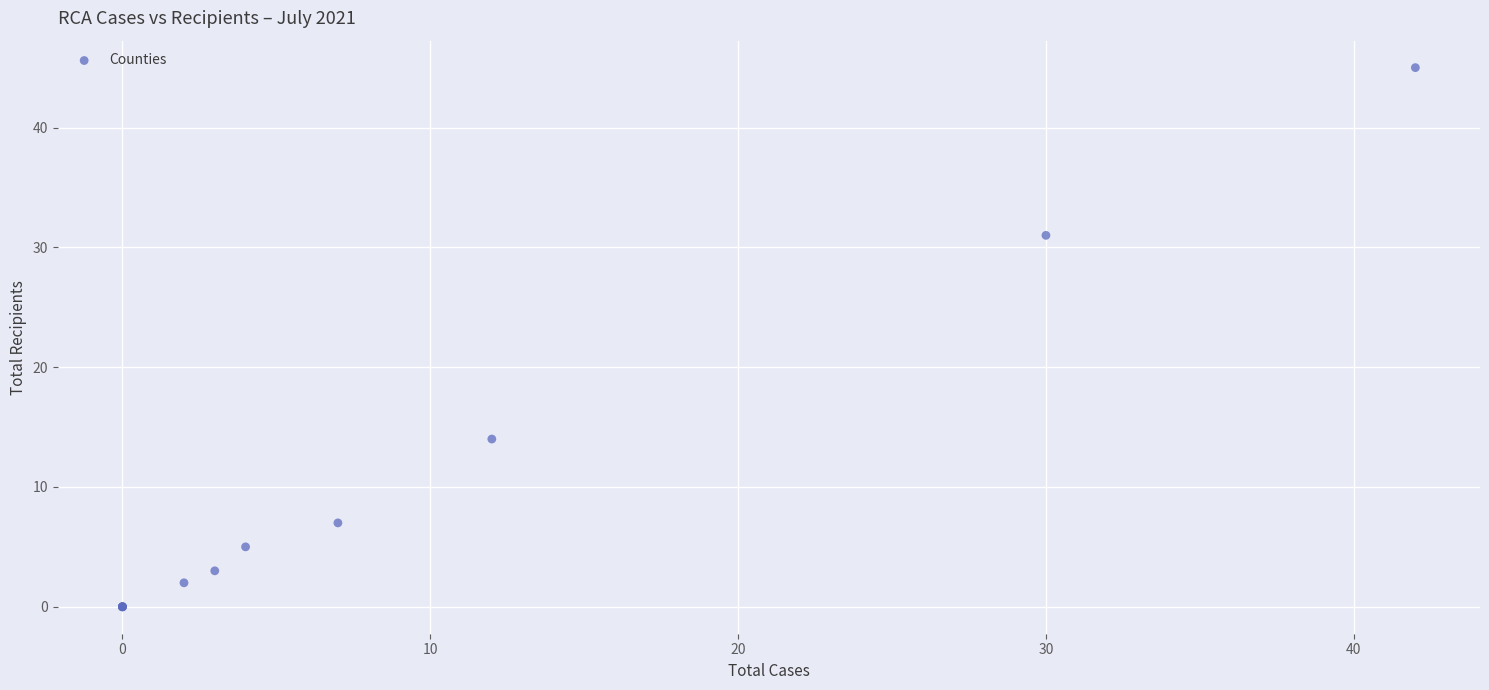

What Y value in the scatter plot is closest to 22?

14